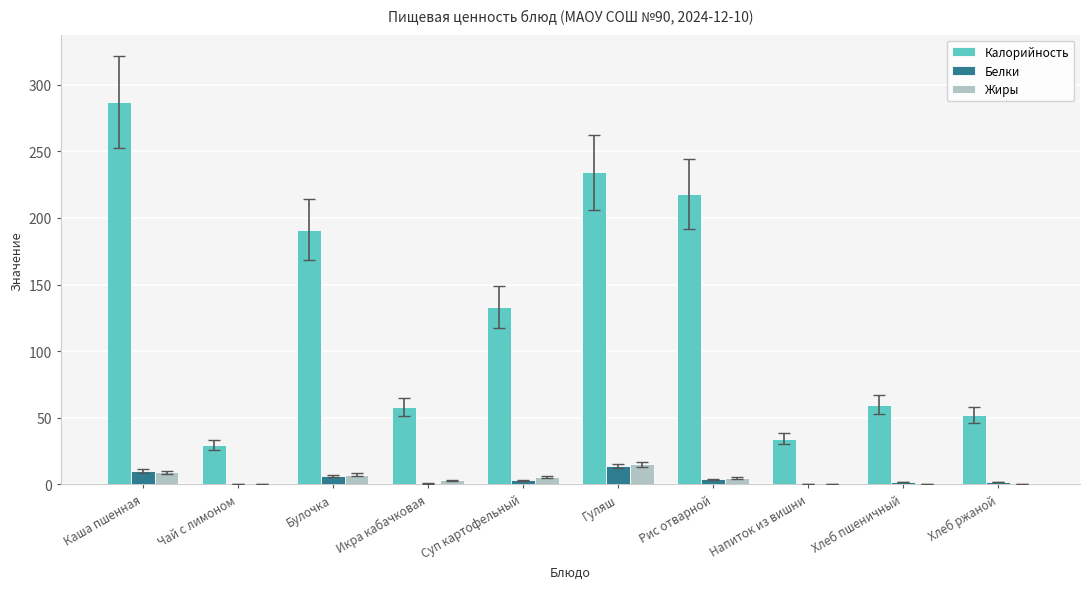

What is the total value across all series at Гуляш?

263.3